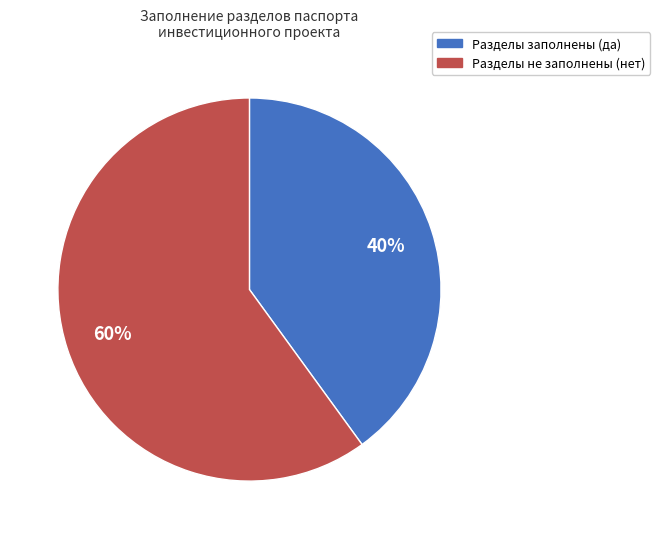

Is there a majority slice in this chart?

Yes